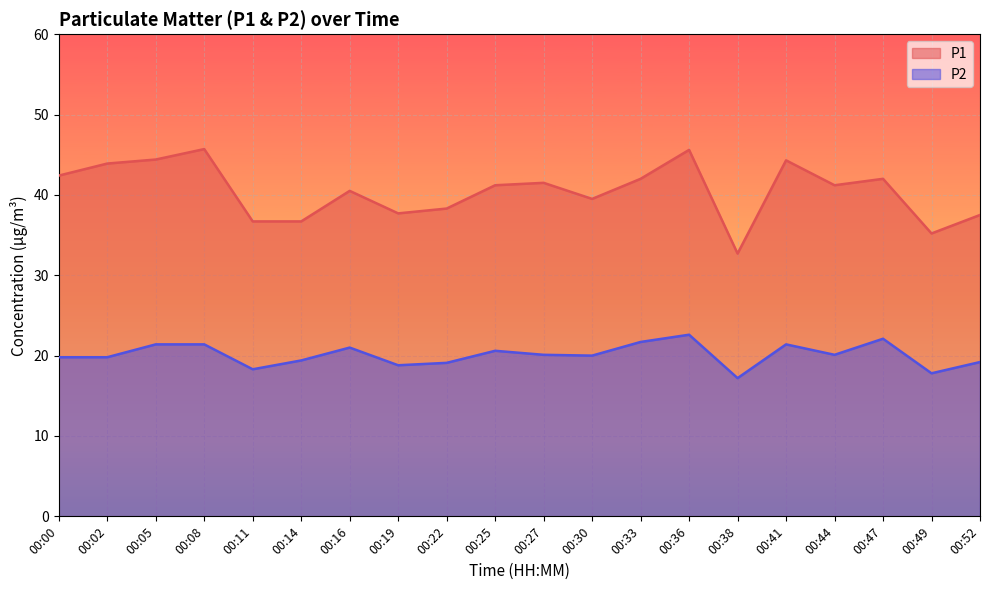

Which series has the largest total across all categories?

P1